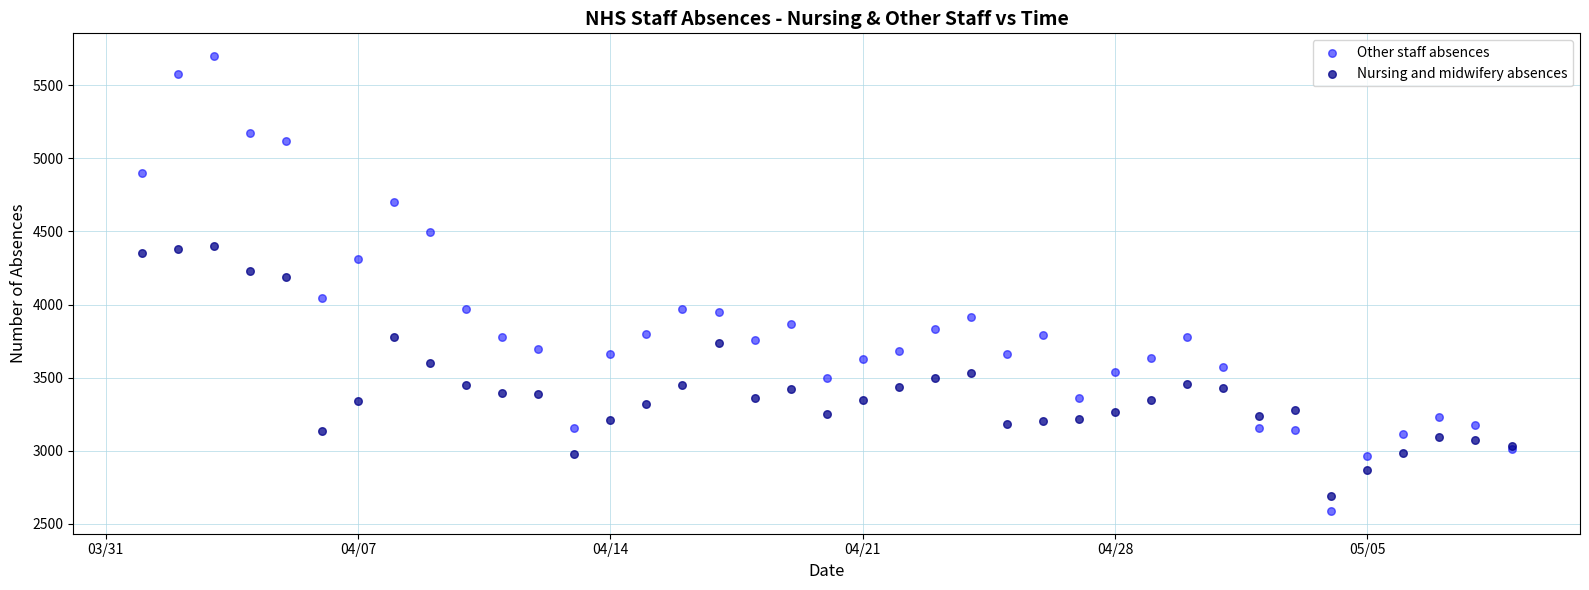

Which series reaches the minimum Y coordinate?

Other staff absences